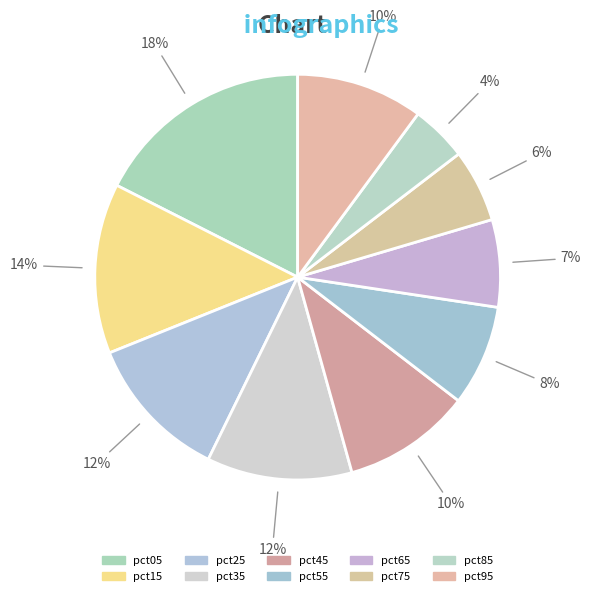

The pct35 slice represents 12% of the pie. True or false?

True